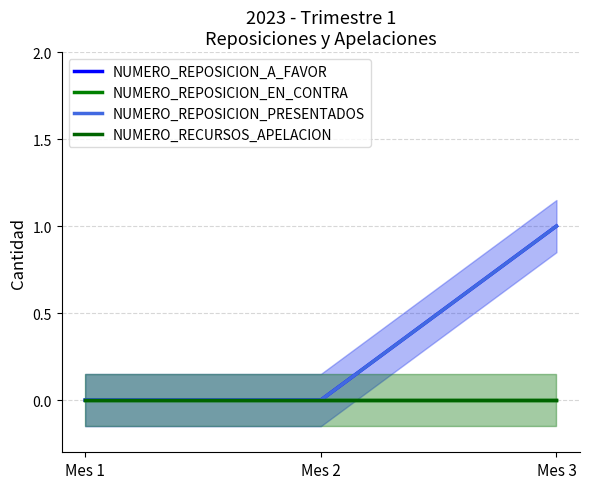

At Mes 3, list the series in order from largest to smallest.

NUMERO_REPOSICION_A_FAVOR, NUMERO_REPOSICION_PRESENTADOS, NUMERO_REPOSICION_EN_CONTRA, NUMERO_RECURSOS_APELACION